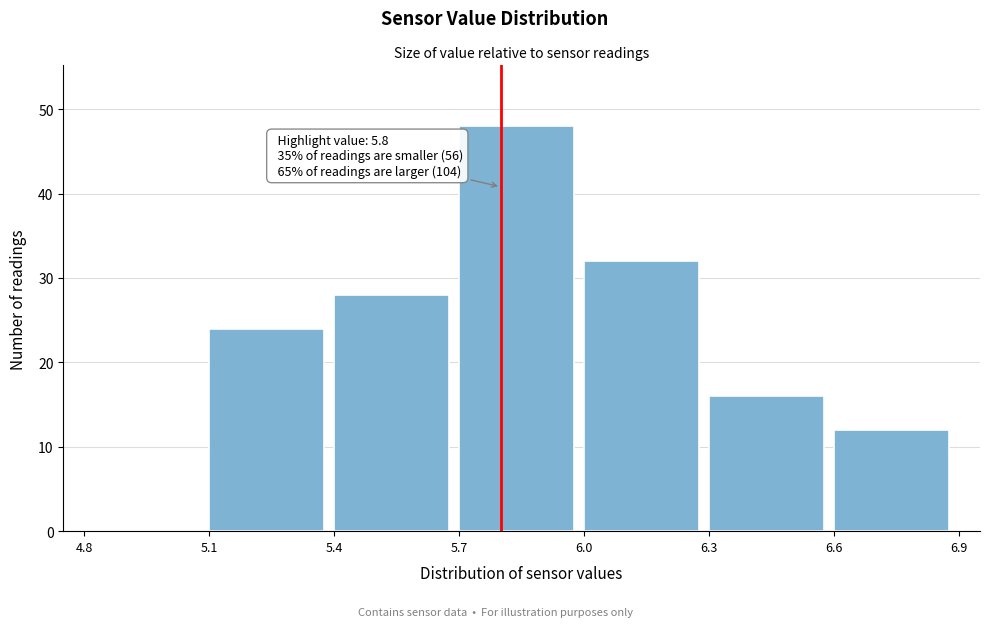

Over which range of the x-axis is the bar tallest?

5.7 to 6.0